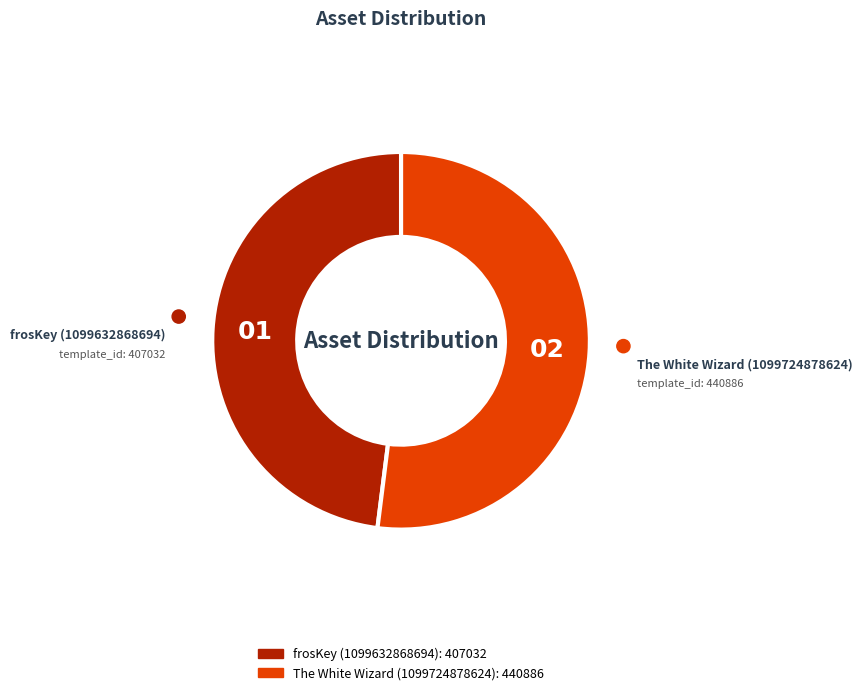

Do The White Wizard (1099724878624) and frosKey (1099632868694) together represent more than half of the pie?

Yes